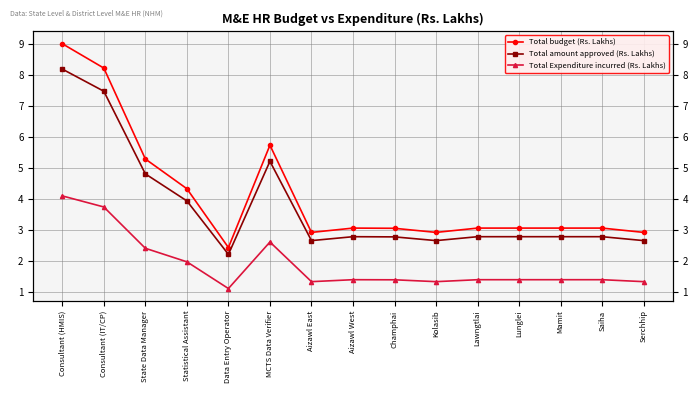

What is the value of the Total Expenditure incurred (Rs. Lakhs) point at the 4th from the left?

2.0